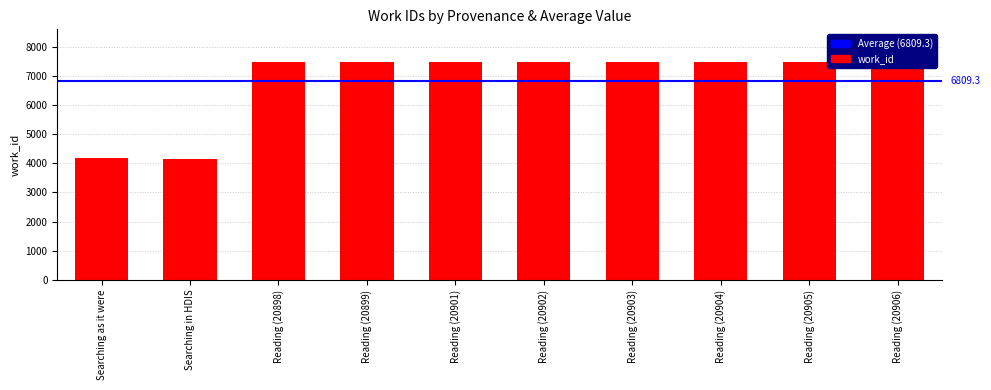

Reading left to right, what are all the values shown in this chart?

Searching as it were=4175	Searching in HDIS=4153	Reading (20898)=7470	Reading (20899)=7470	Reading (20901)=7470	Reading (20902)=7471	Reading (20903)=7471	Reading (20904)=7471	Reading (20905)=7471	Reading (20906)=7471